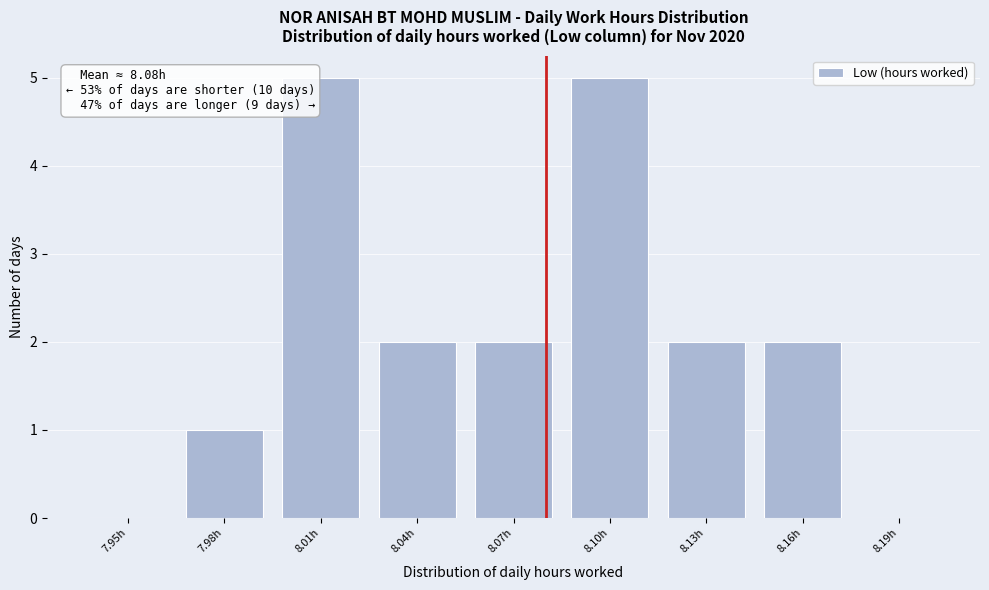

Reading left to right, transcribe all the data shown in this chart.

7.95h=0	7.98h=1	8.01h=5	8.04h=2	8.07h=2	8.10h=5	8.13h=2	8.16h=2	8.19h=0